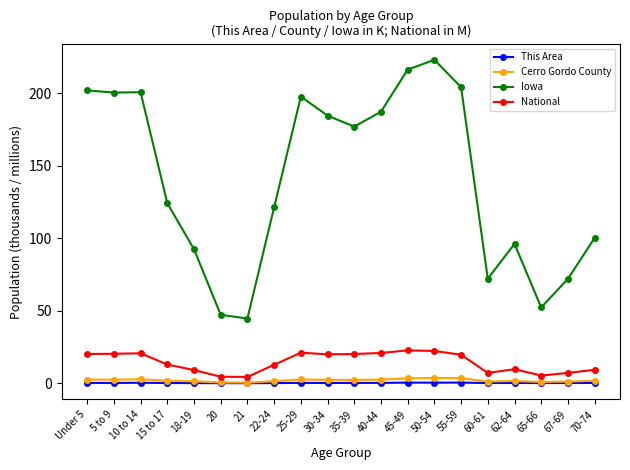

What is the label of the 18th point from the left?

65-66